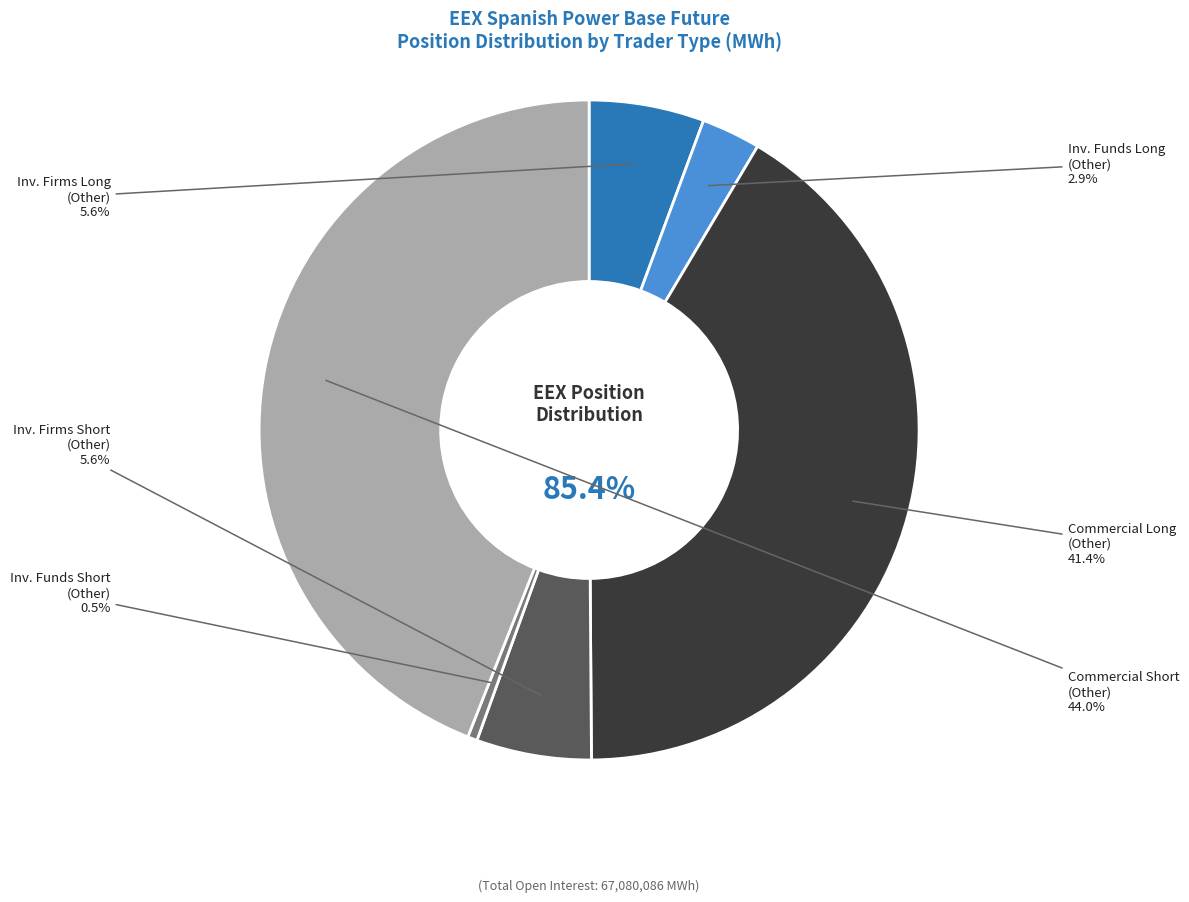

The Investment Firms Short
(Other) slice represents 6% of the pie. True or false?

True